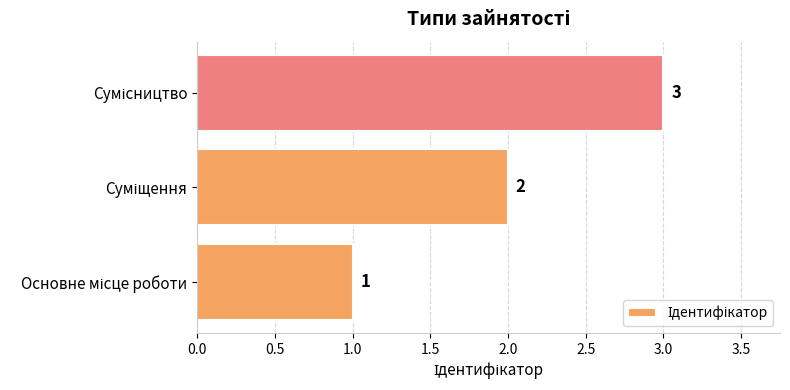

What is the sum of all values?

6